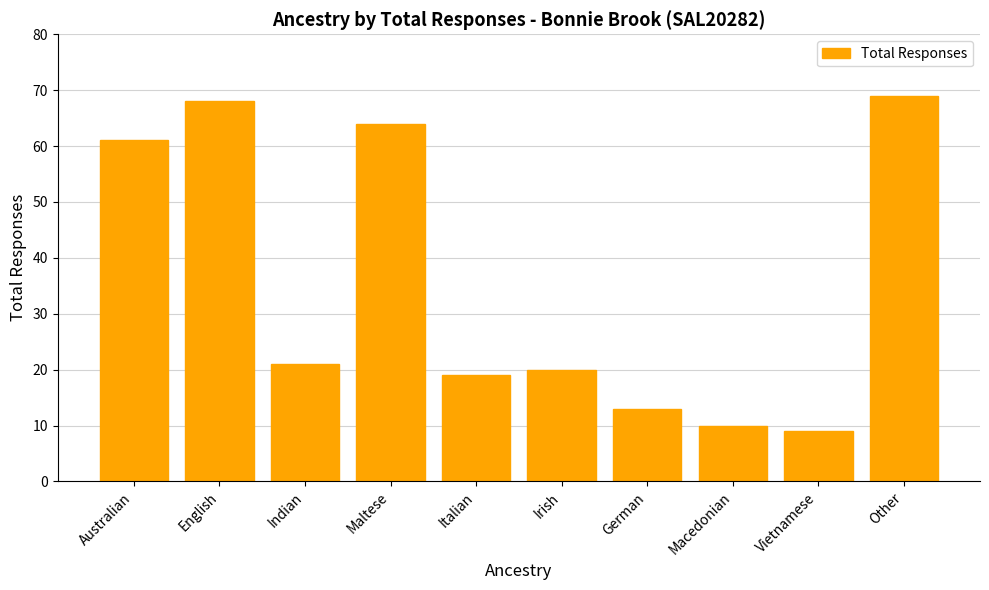

What is the difference between the values at English and Australian?

7